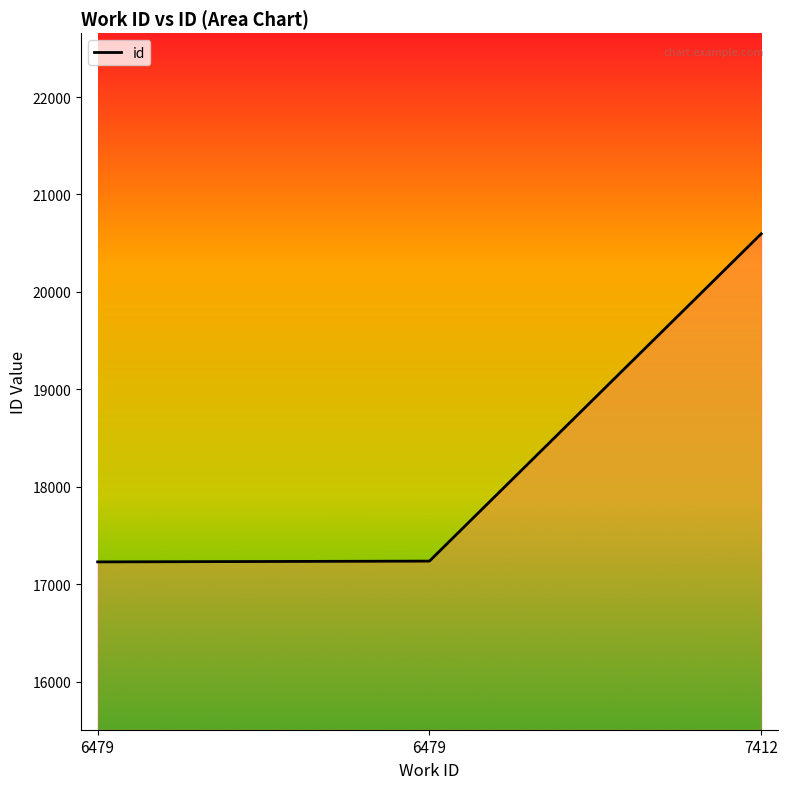

Where is the data nearest to the value 18912?

6479